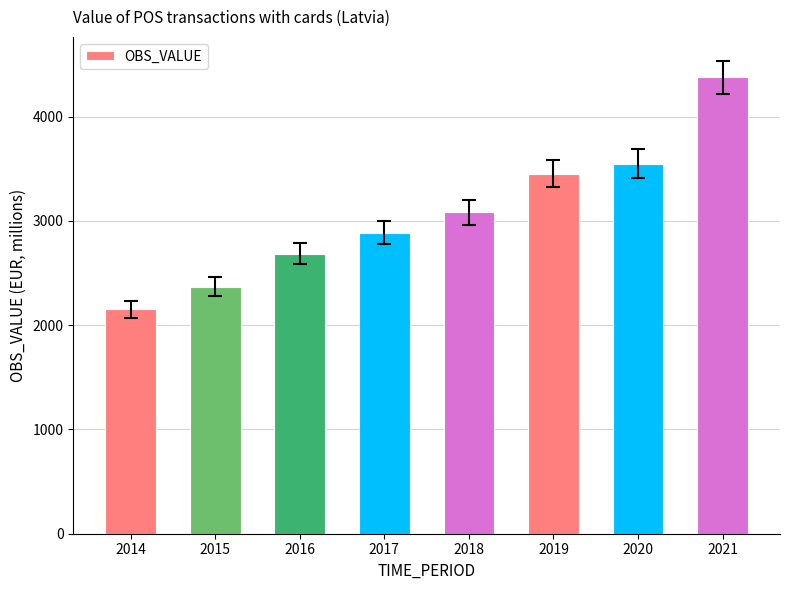

Count the number of categories in the chart.

8